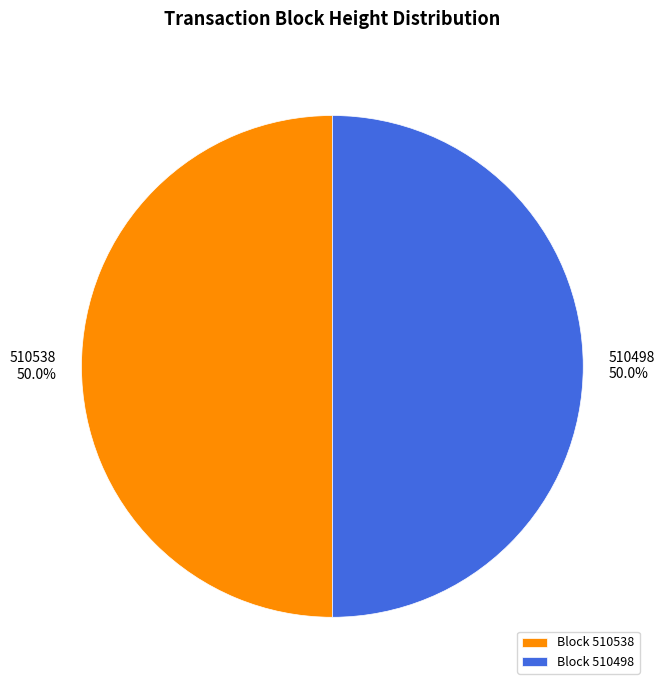

Is it true that 510498 is 50% of the pie?

True